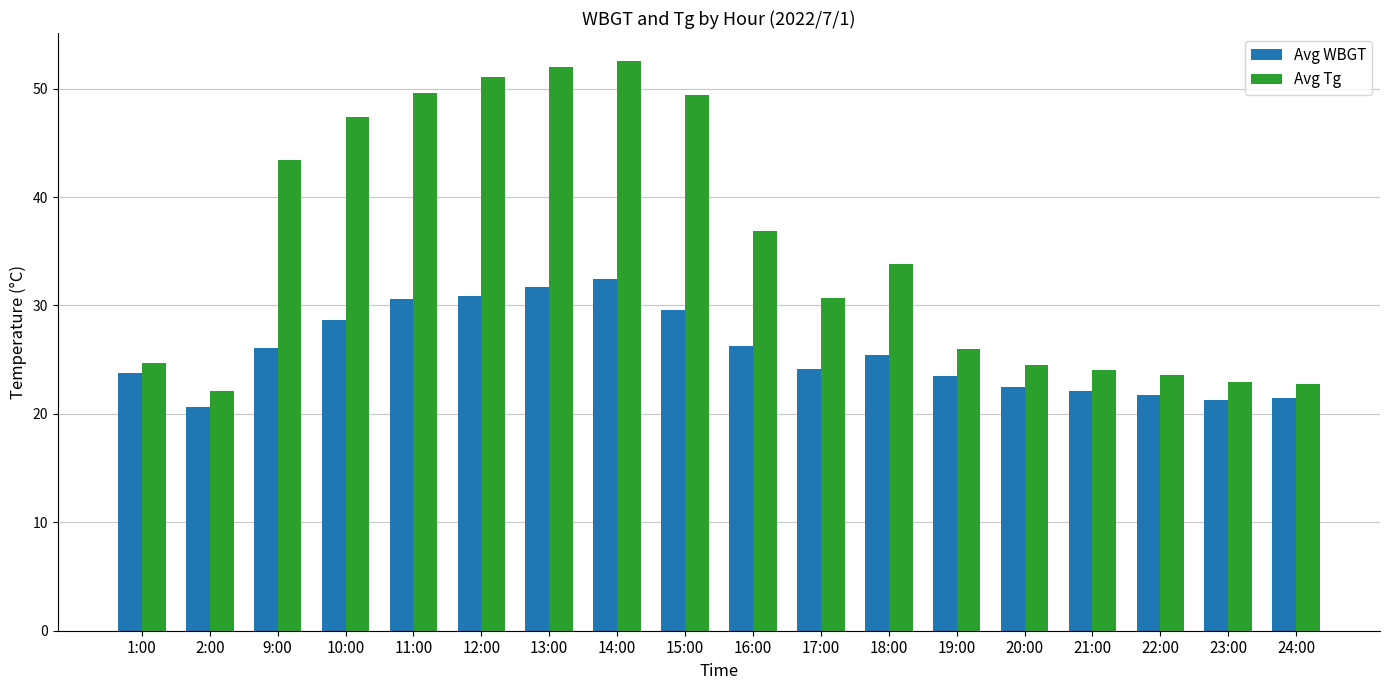

Which series changed the most between 16:00 and 23:00?

Avg Tg